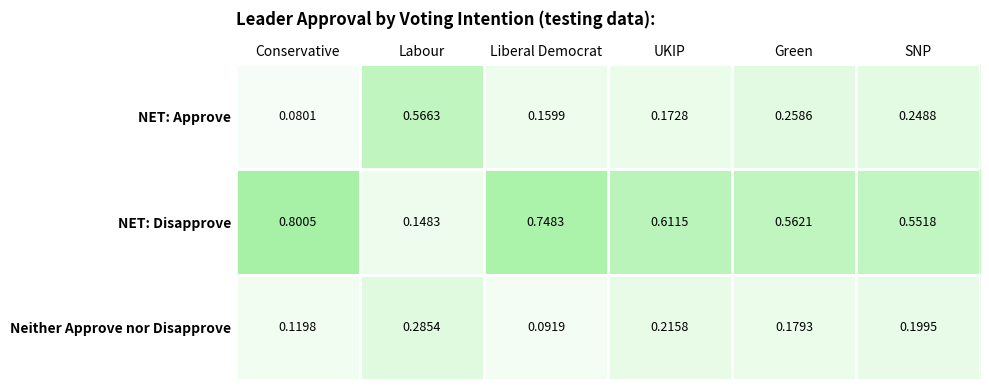

At which category is the sum across all series the highest?

Conservative